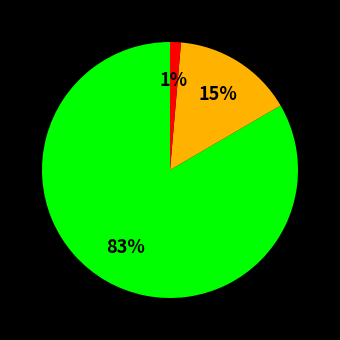

How many slices are in this pie chart?

3